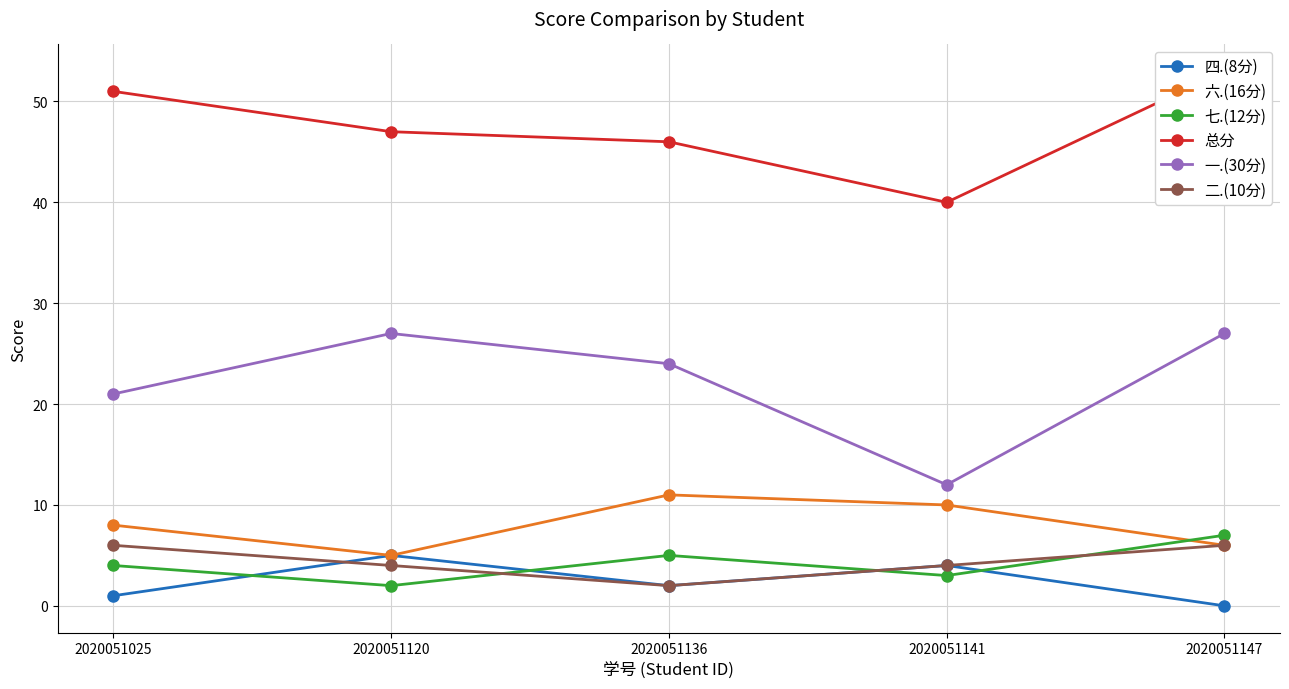

Which category has the lowest value across all series?

2020051147